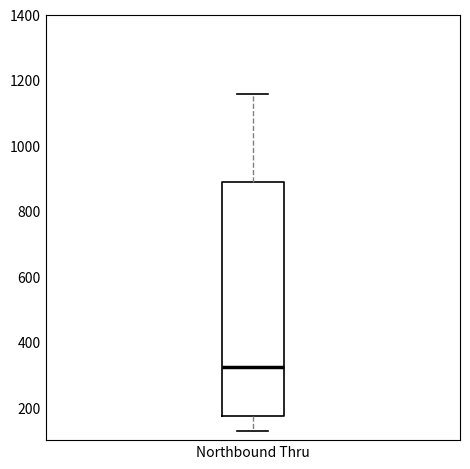

Transcribe this box plot: give where the median line is, the range the box spans, and where the two whiskers end, as read against the y-axis. The values are not printed on the chart, so give them approximately, as read against the axis.

median 320, box 180 to 880, whiskers 120 to 1160